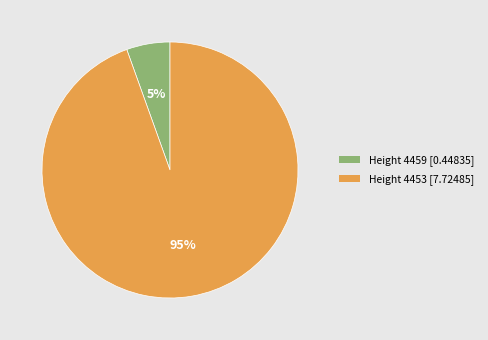

Does Height 4453 represent more than half of the total?

Yes